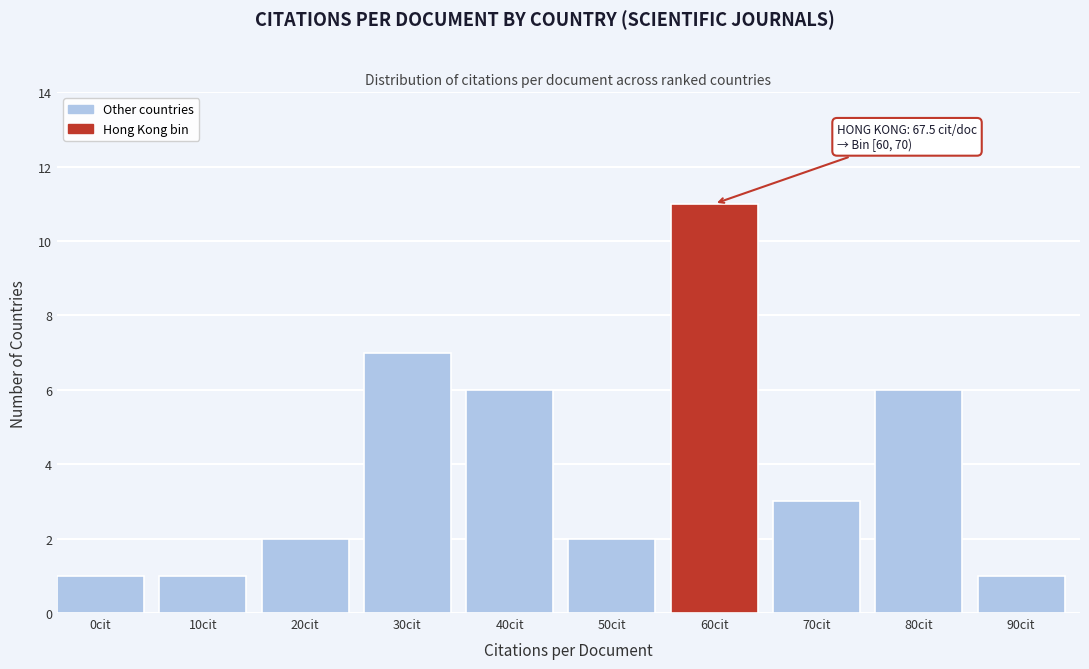

Reading left to right, extract all data points from this chart.

1	1	2	7	6	2	11	3	6	1